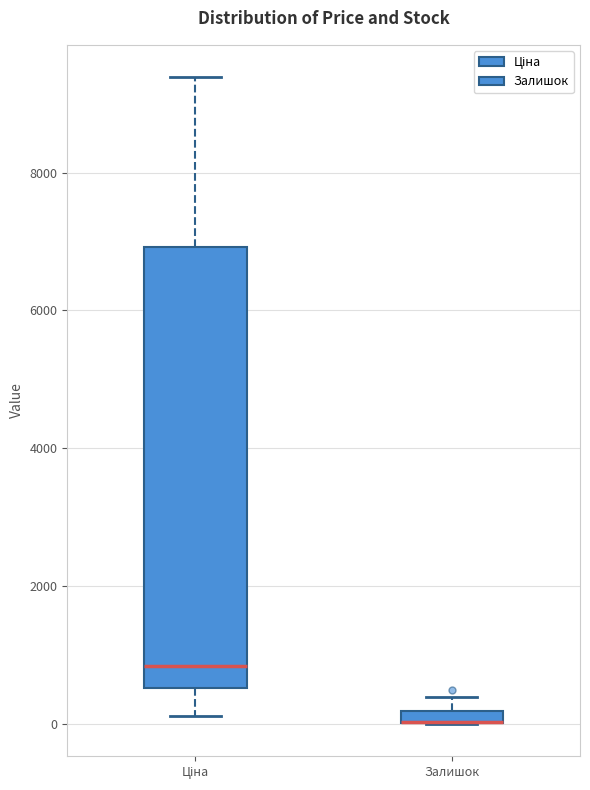

Comparing the boxes themselves (not the whiskers), which one is the tallest?

Ціна